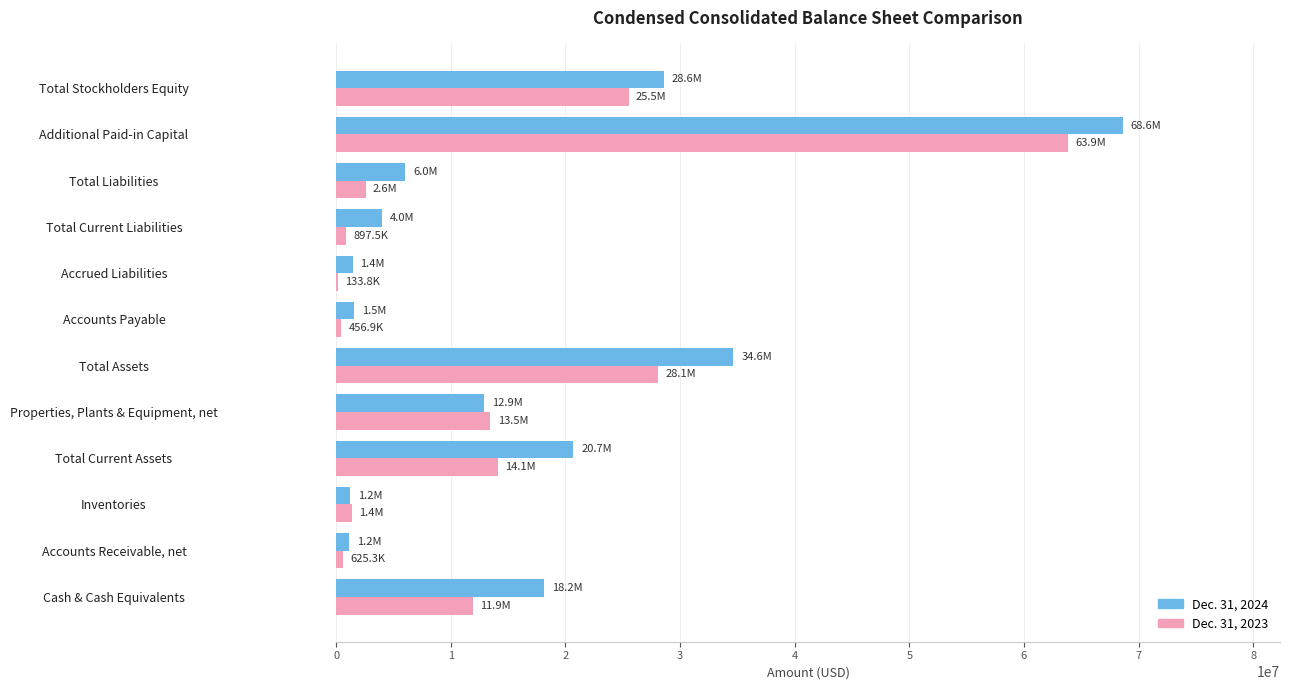

True or false: Dec. 31, 2024 has a value of 18172120 at Cash & Cash Equivalents.

True